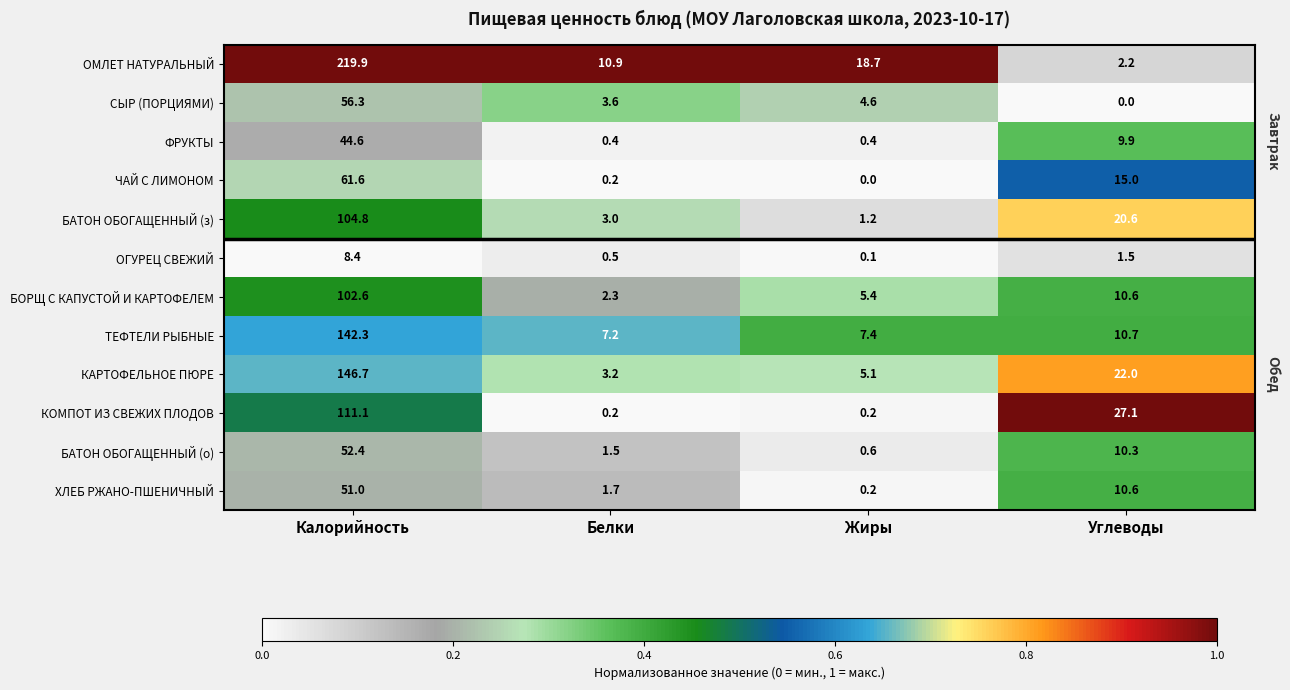

At which category does the chart reach its peak across all series?

Калорийность